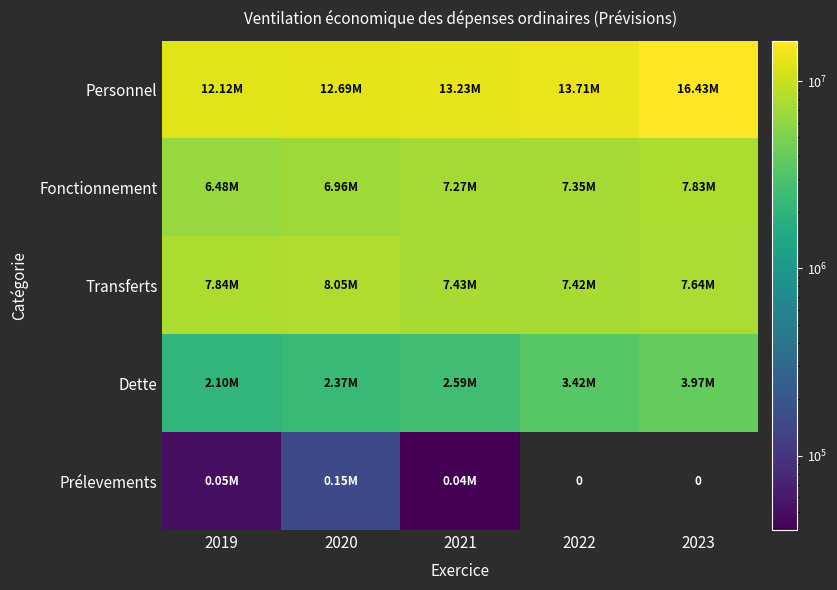

Rank the categories by Prélevements value from lowest to highest.

2022, 2023, 2021, 2019, 2020